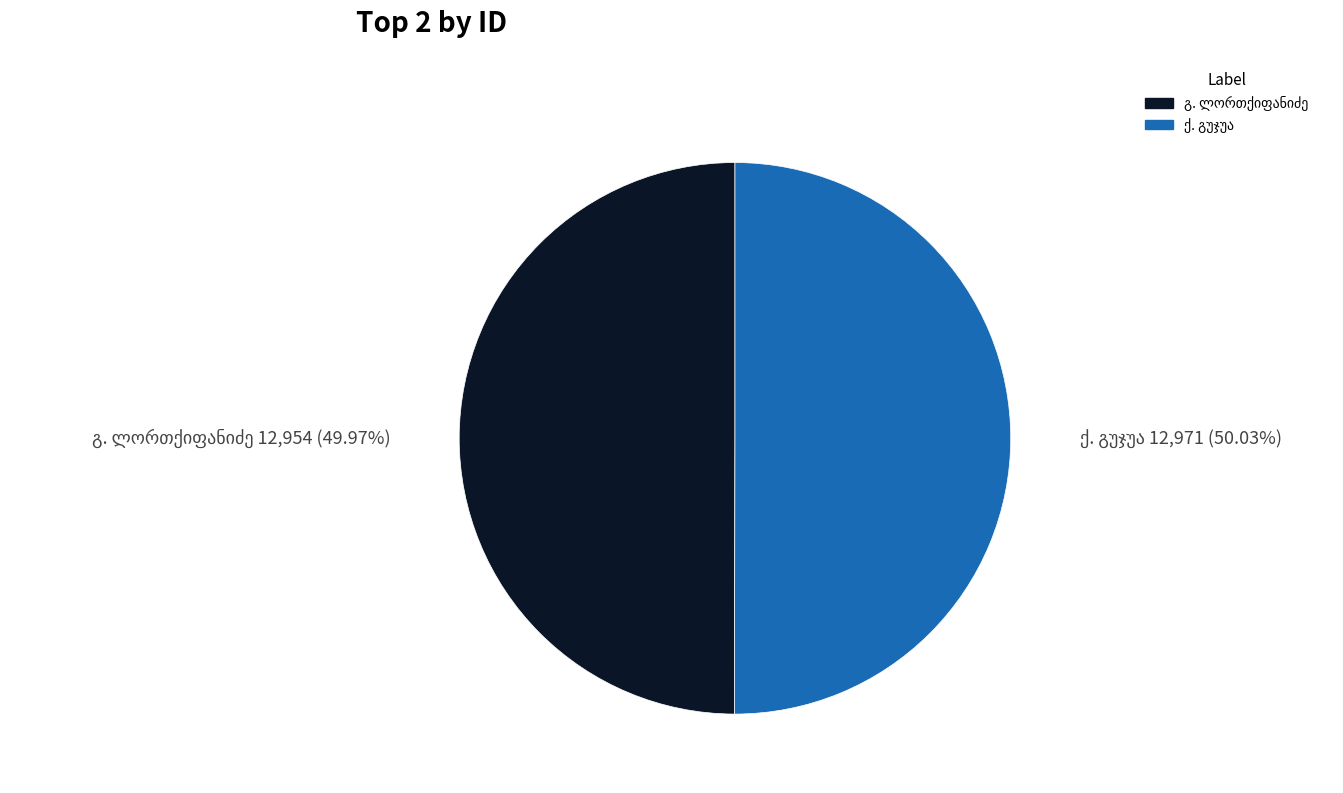

Is there a majority slice in this chart?

Yes